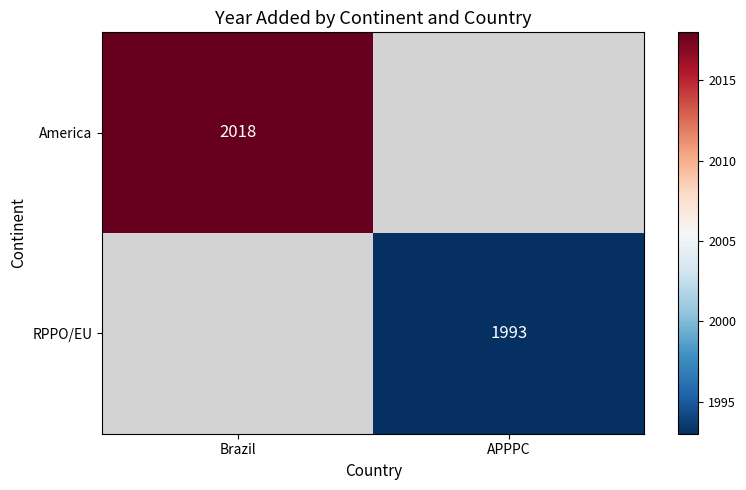

Which has a higher value, APPPC or Brazil?

Brazil